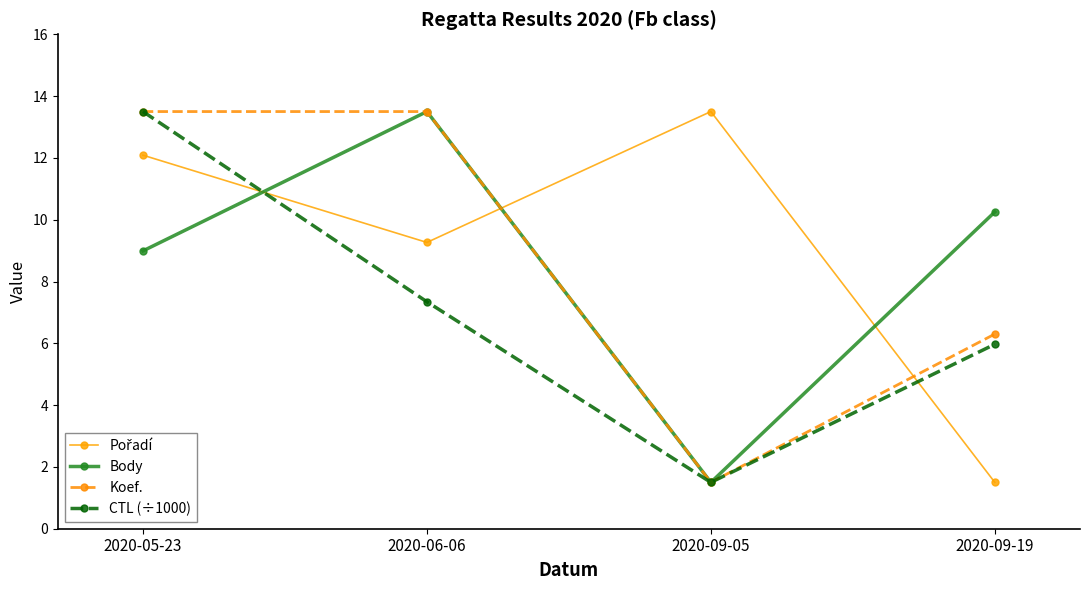

At which category does Koef. reach its first local valley?

2020-09-05